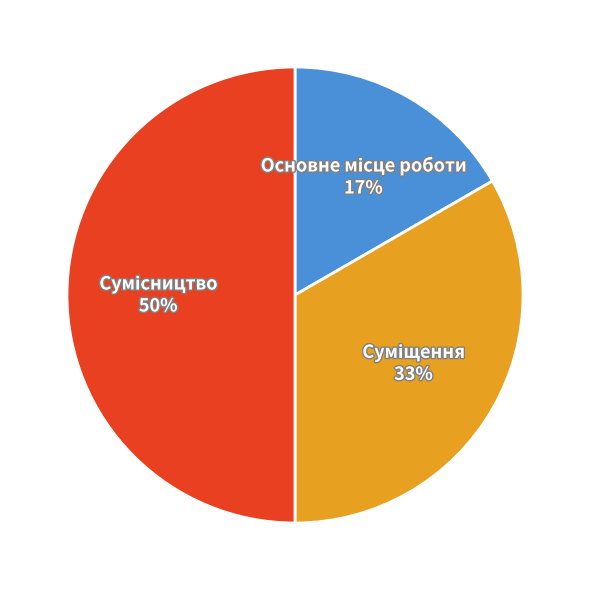

To the nearest percent, what is the difference between the largest and smallest slice percentages?

33%